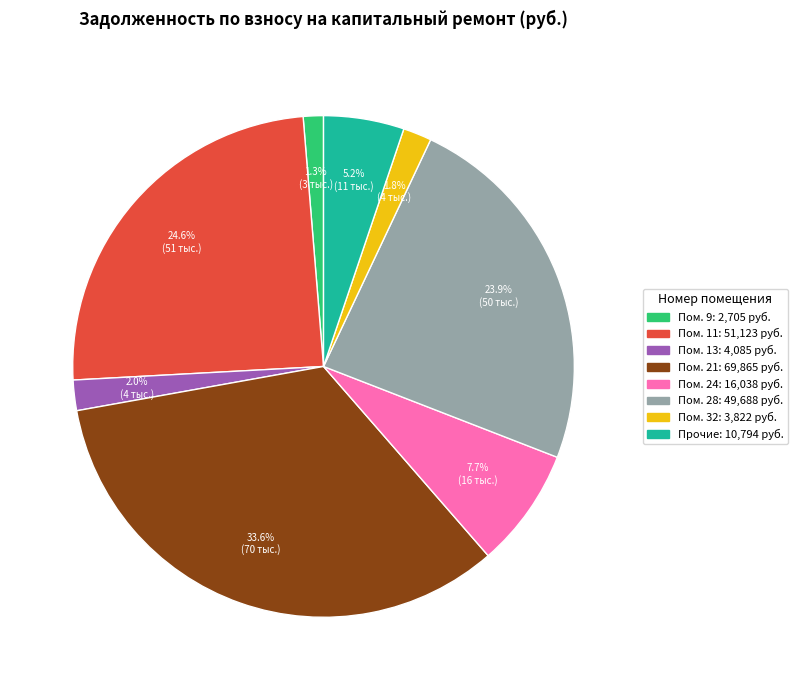

Does any single category account for the majority?

No